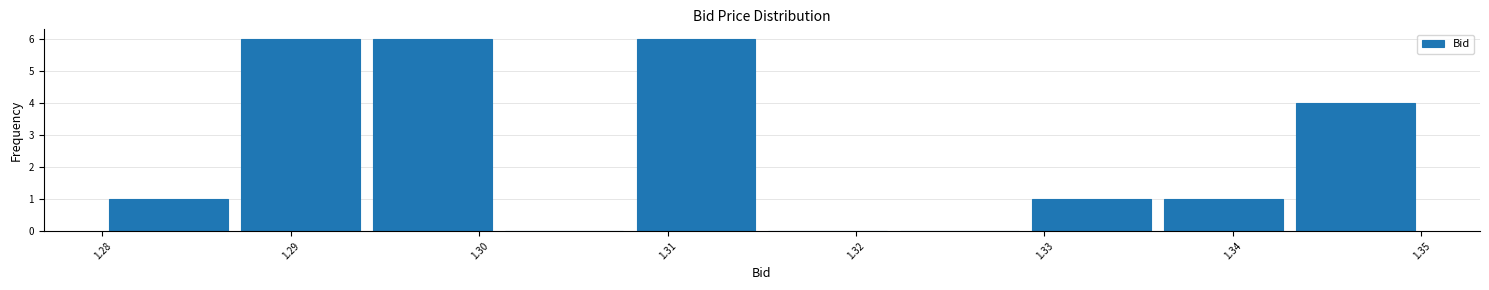

Reading left to right, transcribe this chart: for each bar, give the range it covers on the x-axis and its height. The values are not printed on the chart, so give them approximately, as read against the axis.

1.280 to 1.287: 1
1.287 to 1.294: 6
1.294 to 1.301: 6
1.301 to 1.308: 0
1.308 to 1.315: 6
1.315 to 1.322: 0
1.322 to 1.329: 0
1.329 to 1.336: 1
1.336 to 1.343: 1
1.343 to 1.350: 4